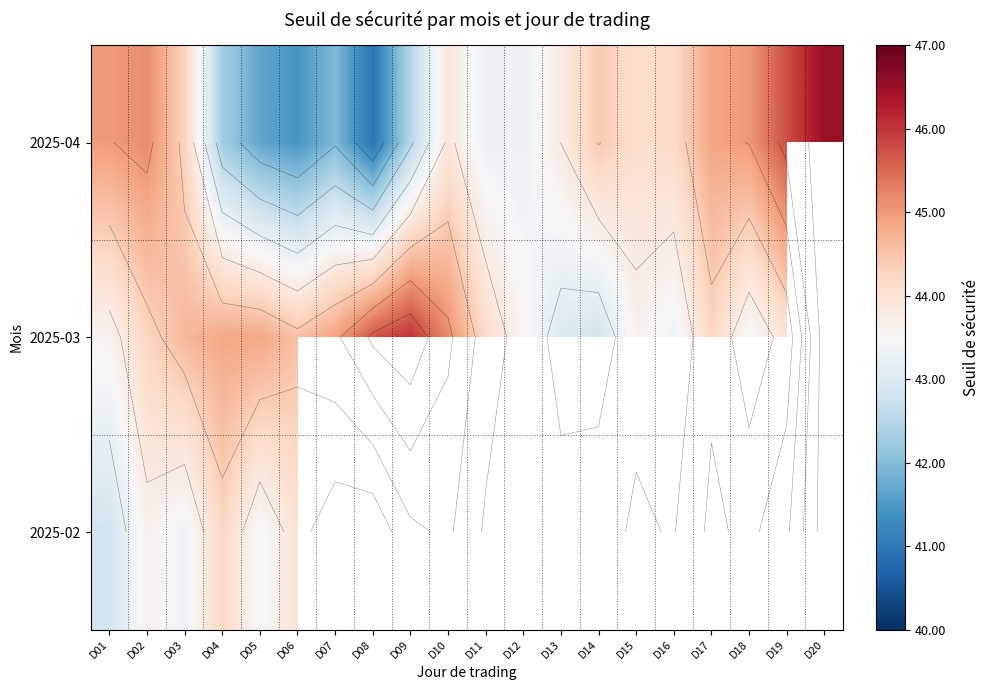

What value does the 2025-04 series have at D12?

43.3